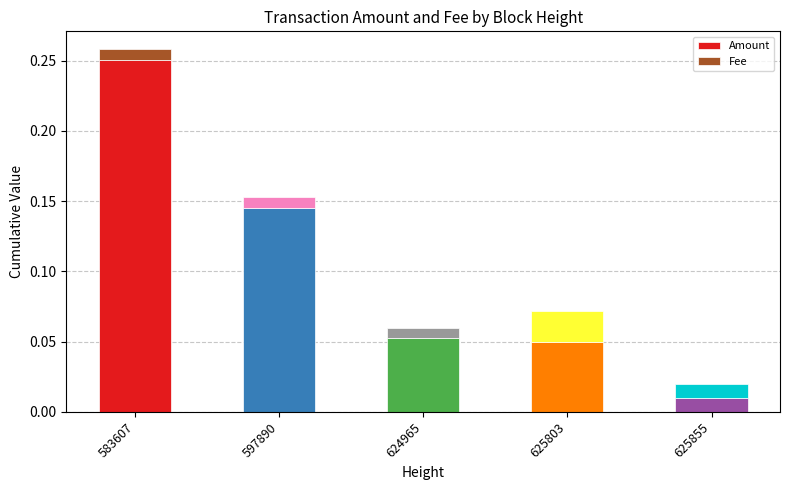

Reading right to left, list all the values displayed in this chart.

Amount: 0.0	0.1	0.1	0.1	0.3
Fee: 0.0	0.0	0.0	0.0	0.0